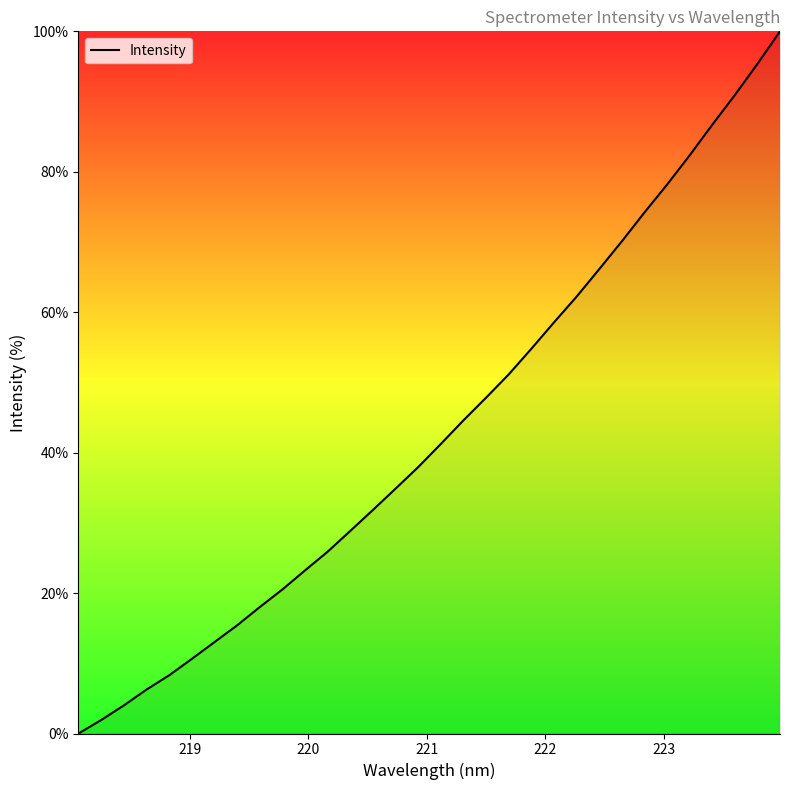

What is the greatest value displayed?

100.0